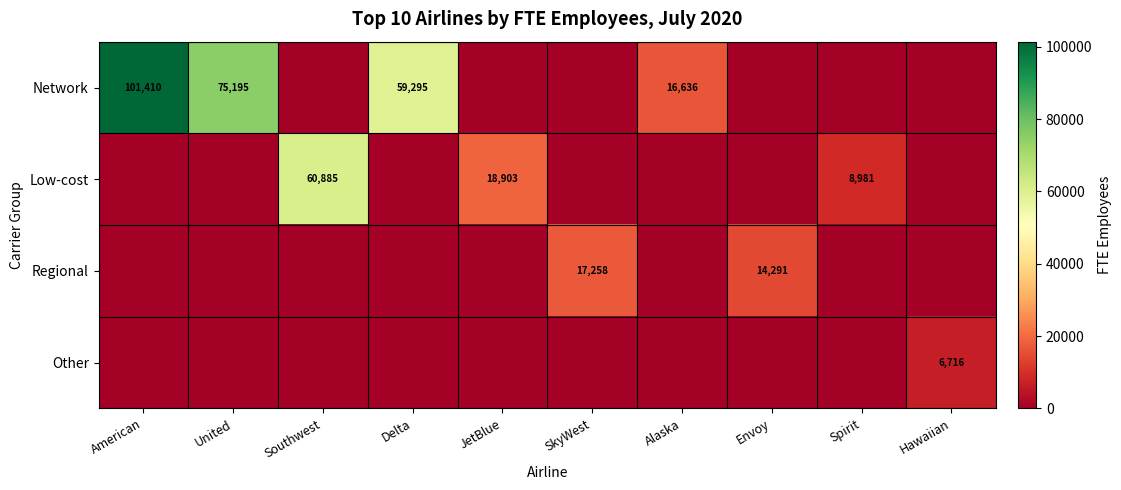

The value of Other at Hawaiian is 1809. True or false?

False